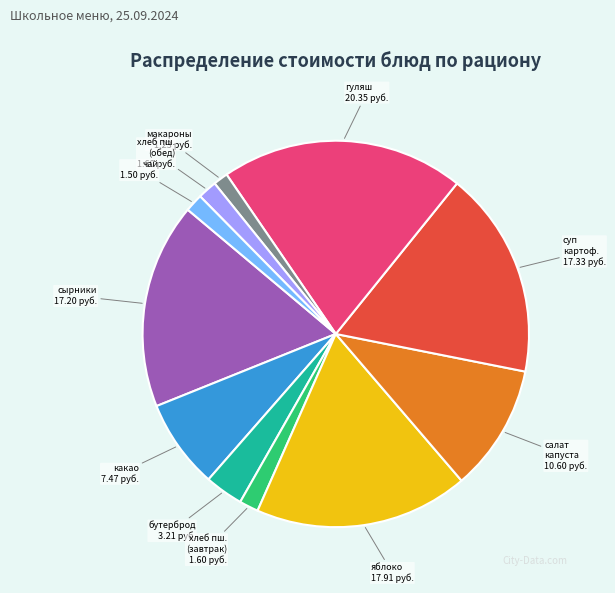

Is there any slice that represents more than half of the pie?

No